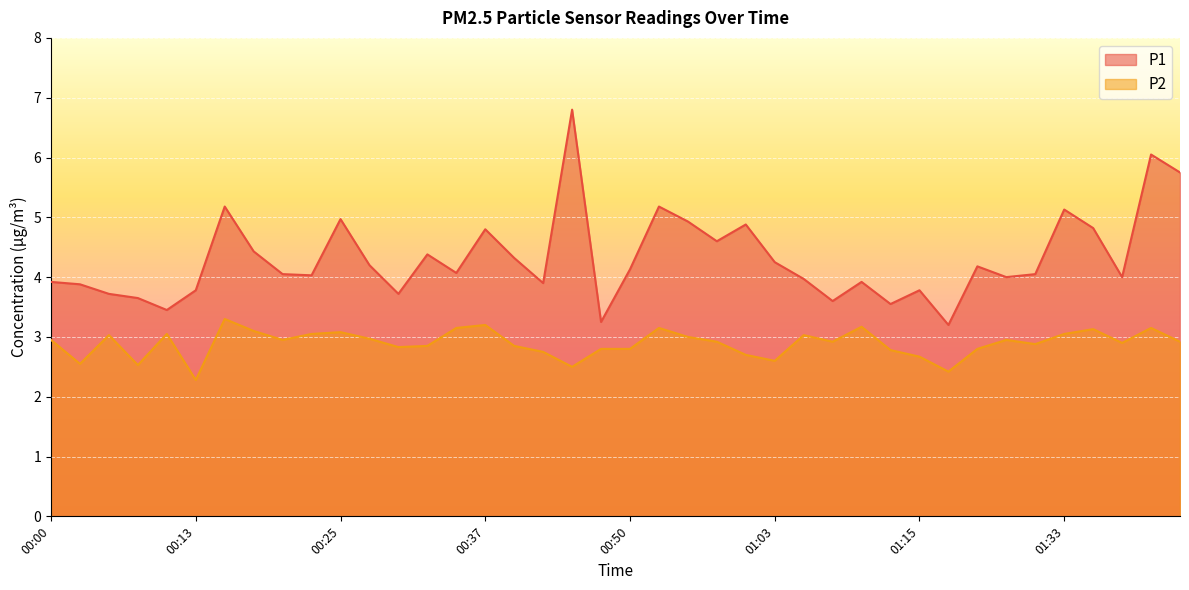

What is the approximate value of P2 at 01:43?

2.9